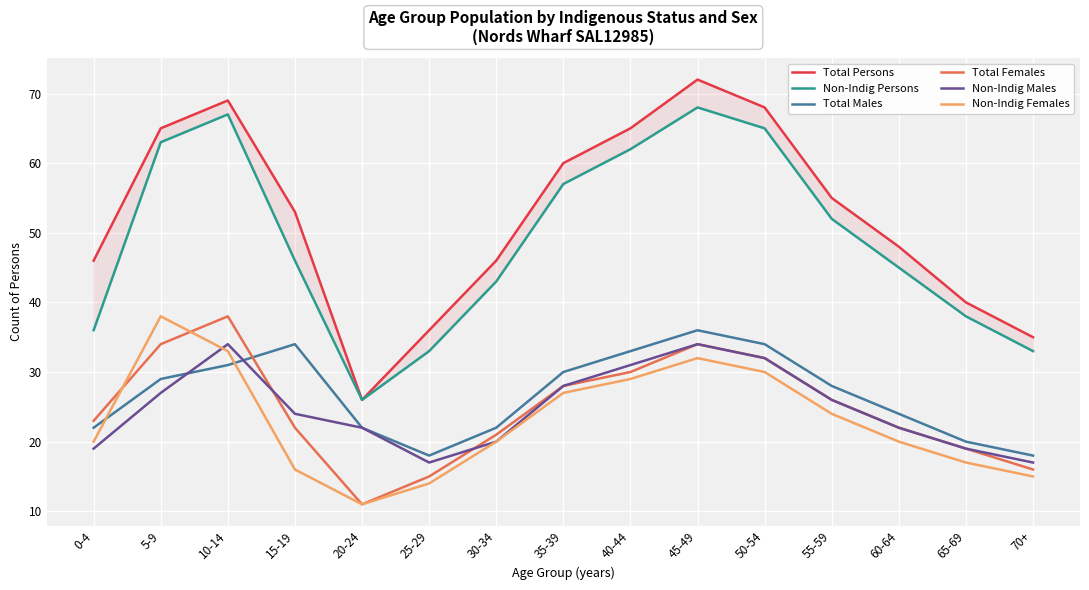

Reading left to right, transcribe all the data shown in this chart.

Total Persons: 0-4=46	5-9=65	10-14=69	15-19=53	20-24=26	25-29=36	30-34=46	35-39=60	40-44=65	45-49=72	50-54=68	55-59=55	60-64=48	65-69=40	70+=35
Non-Indig Persons: 0-4=36	5-9=63	10-14=67	15-19=46	20-24=26	25-29=33	30-34=43	35-39=57	40-44=62	45-49=68	50-54=65	55-59=52	60-64=45	65-69=38	70+=33
Total Males: 0-4=22	5-9=29	10-14=31	15-19=34	20-24=22	25-29=18	30-34=22	35-39=30	40-44=33	45-49=36	50-54=34	55-59=28	60-64=24	65-69=20	70+=18
Total Females: 0-4=23	5-9=34	10-14=38	15-19=22	20-24=11	25-29=15	30-34=21	35-39=28	40-44=30	45-49=34	50-54=32	55-59=26	60-64=22	65-69=19	70+=16
Non-Indig Males: 0-4=19	5-9=27	10-14=34	15-19=24	20-24=22	25-29=17	30-34=20	35-39=28	40-44=31	45-49=34	50-54=32	55-59=26	60-64=22	65-69=19	70+=17
Non-Indig Females: 0-4=20	5-9=38	10-14=33	15-19=16	20-24=11	25-29=14	30-34=20	35-39=27	40-44=29	45-49=32	50-54=30	55-59=24	60-64=20	65-69=17	70+=15